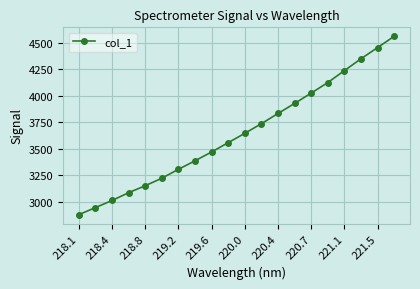

Reading left to right, what are all the values shown in this chart?

2881.3	2947.9	3014.8	3088.2	3153.7	3224.5	3308.2	3388.7	3471.8	3559.4	3647.1	3738.1	3833.9	3928.6	4025.9	4125.1	4237.6	4348.9	4454.3	4560.4